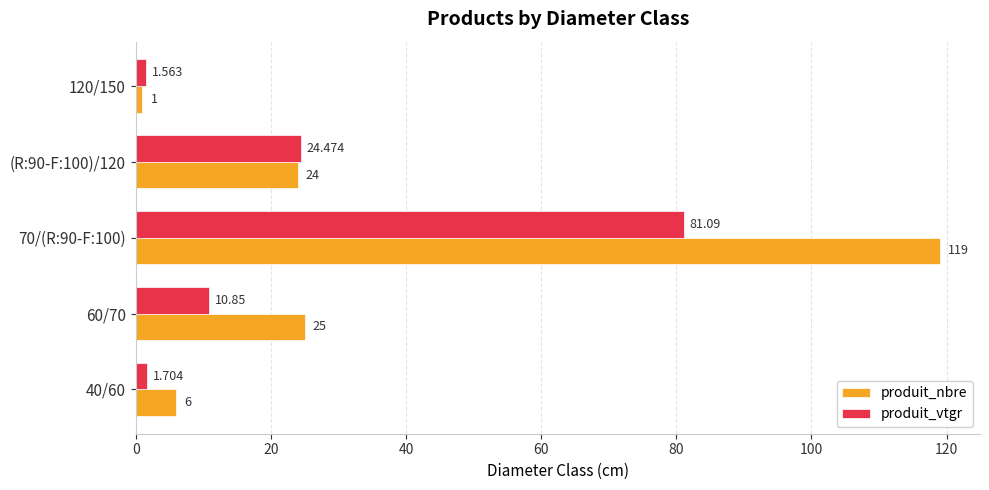

Rank the series by their average value, from highest to lowest.

produit_nbre, produit_vtgr